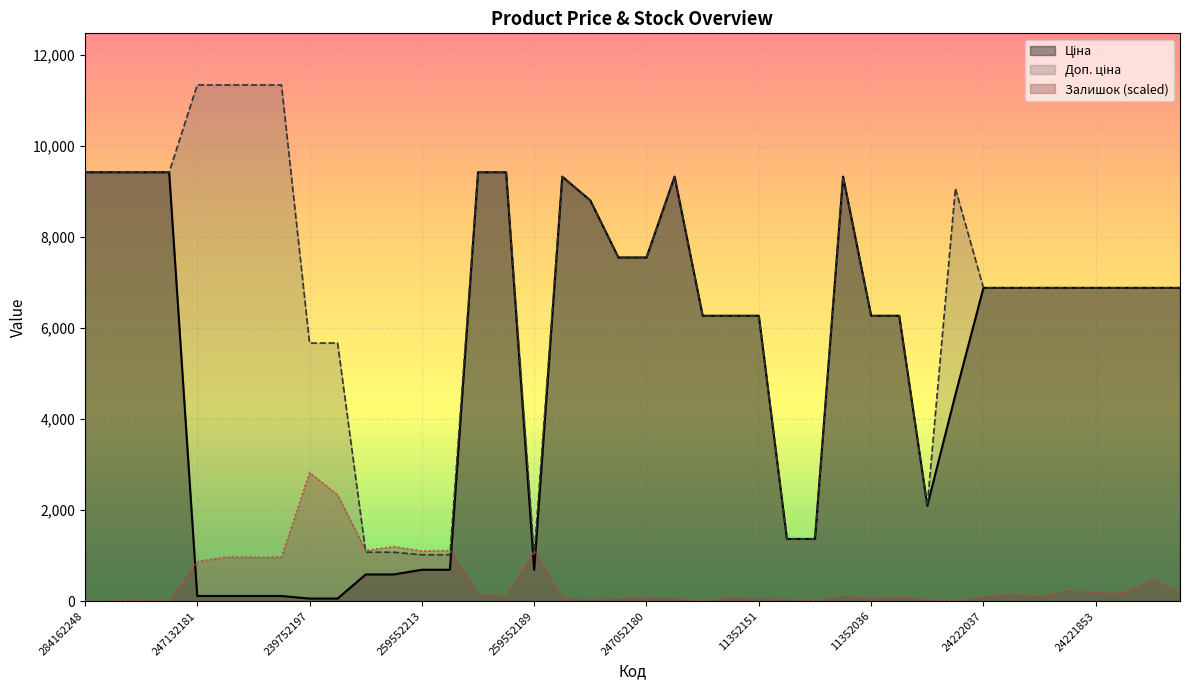

What is the greatest value displayed?

11334.0